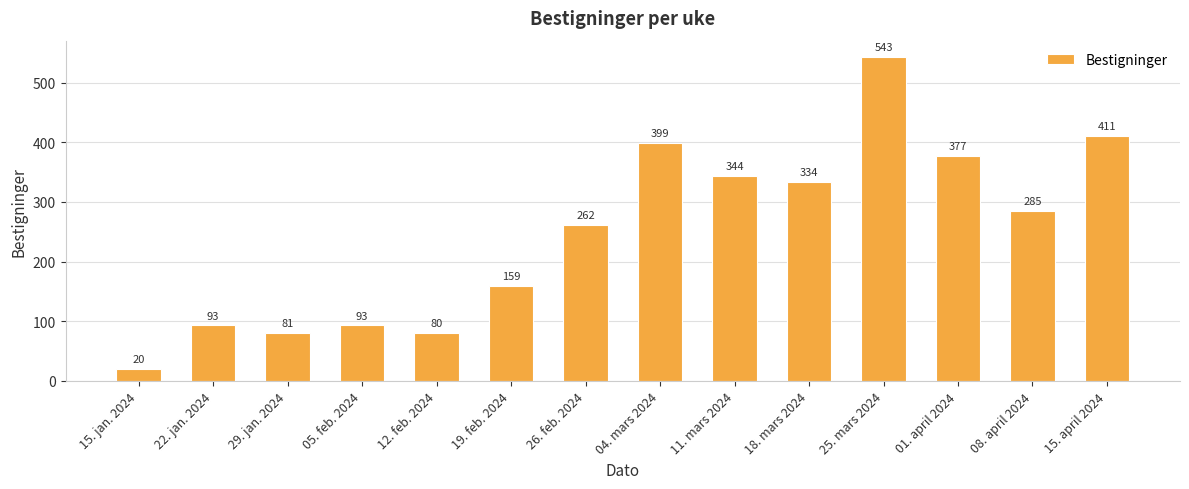

Count the number of categories in the chart.

14